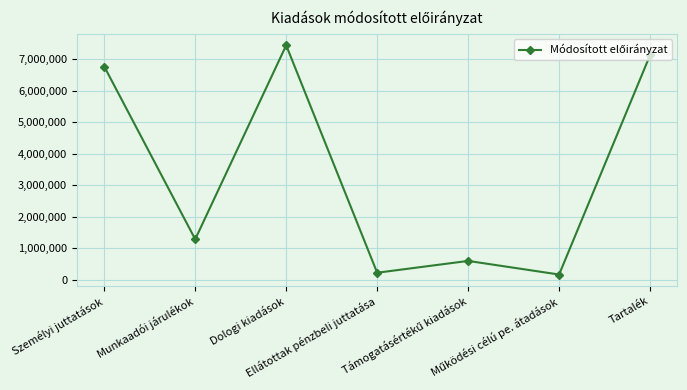

How many points are lower than both their immediate neighbors (excluding endpoints)?

3